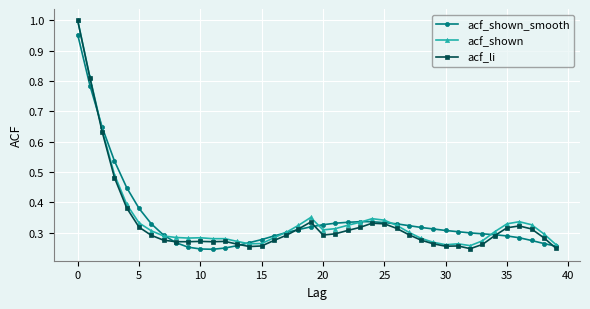

True or false: acf_shown has more than 1 interior local peaks.

True